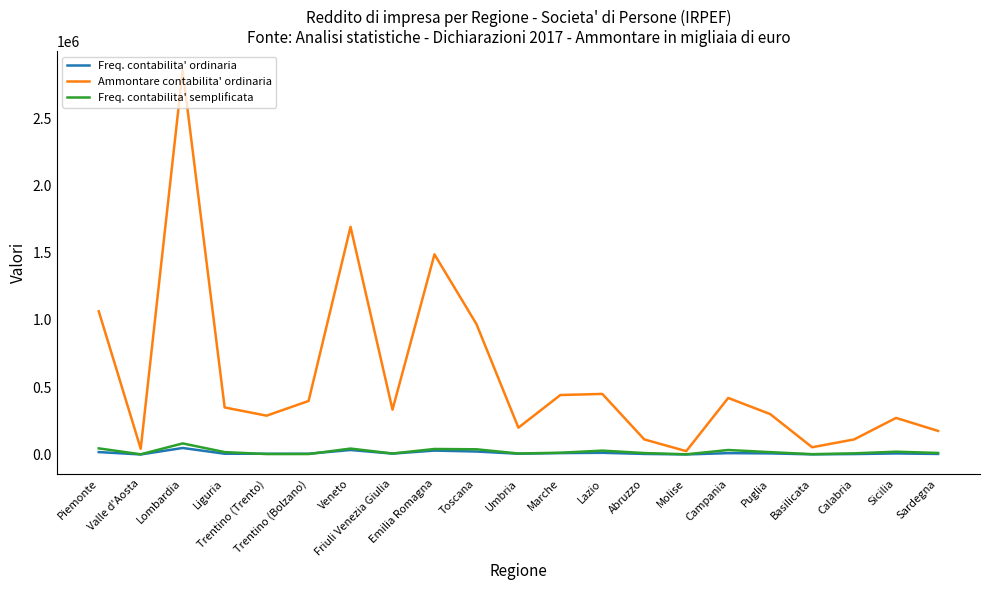

What is the sum of all Freq. contabilita' ordinaria values?

250820